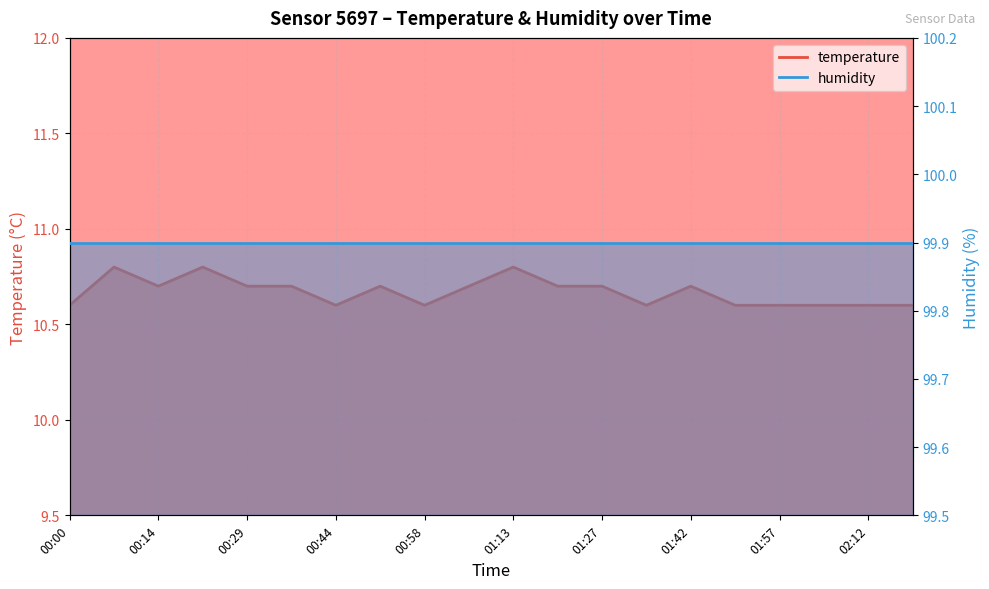

The value at 01:13 is 10.8. True or false?

True